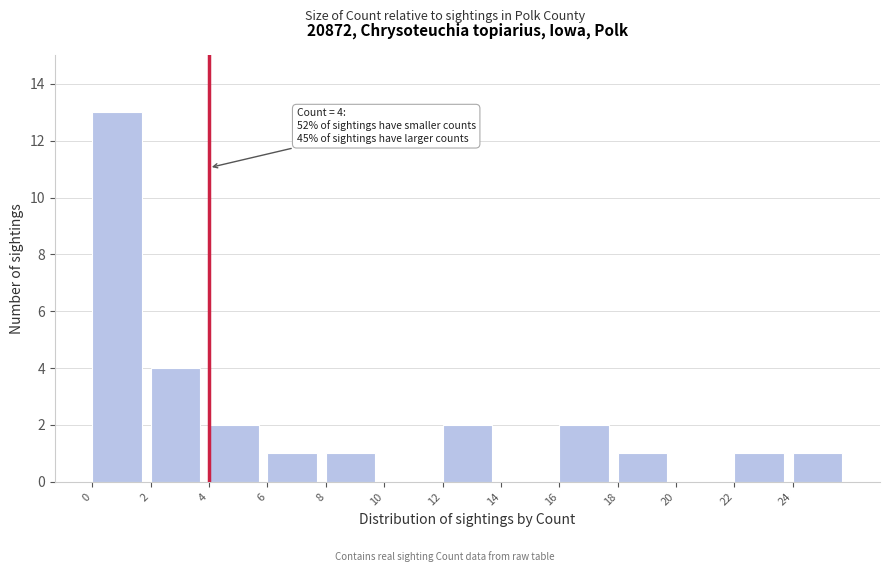

Which range on the x-axis has the tallest bar?

0 to 2